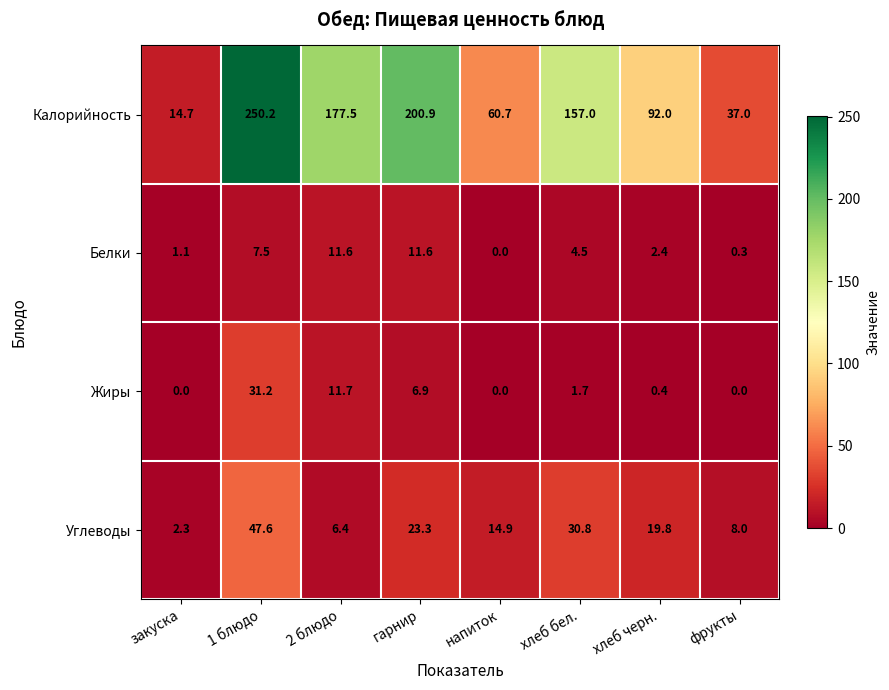

What is the greatest value displayed?

250.2